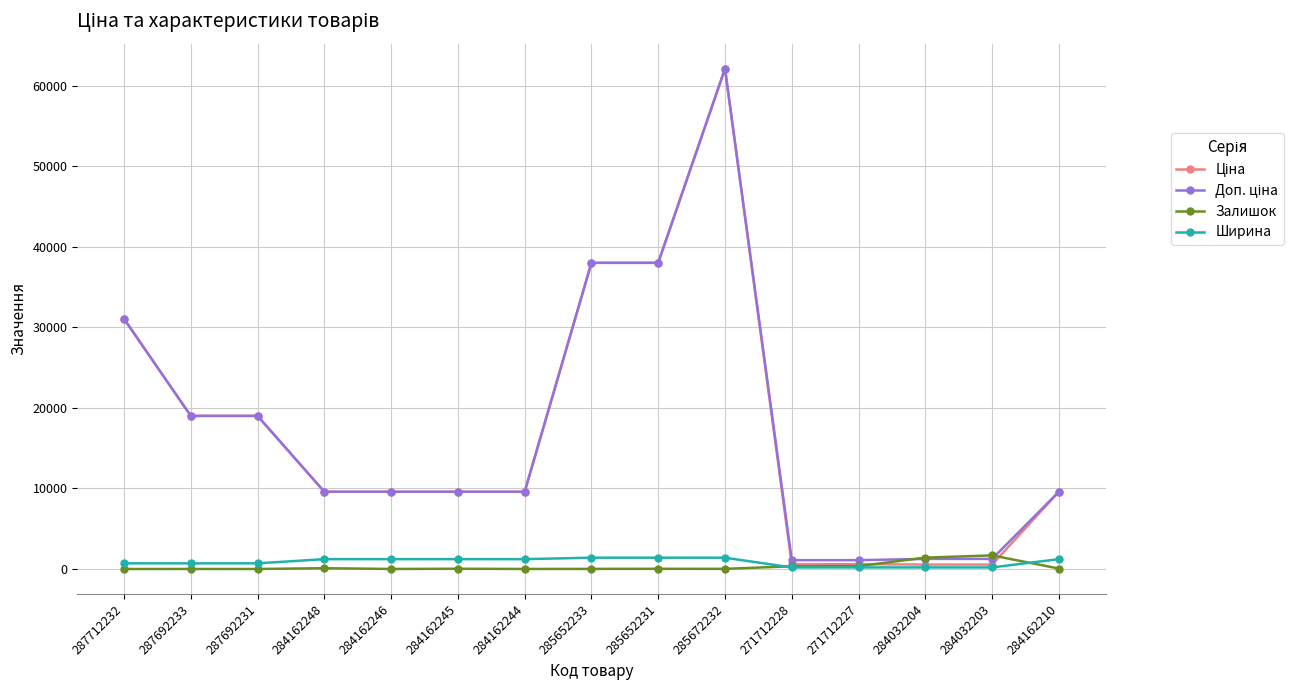

What is the highest value of the Ширина series?

1400.0